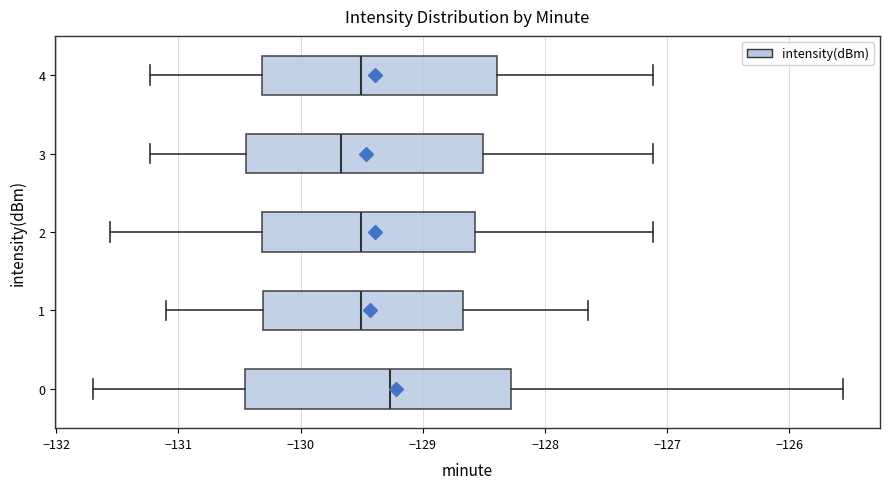

Which box is the widest, from its left edge to its right edge?

0